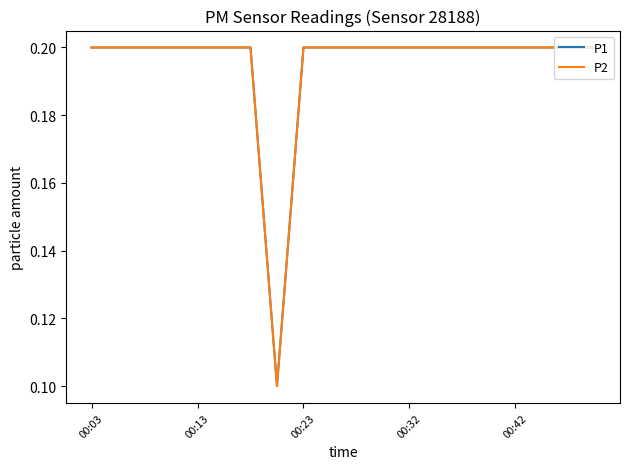

How many interior local valleys does the P2 series have?

1